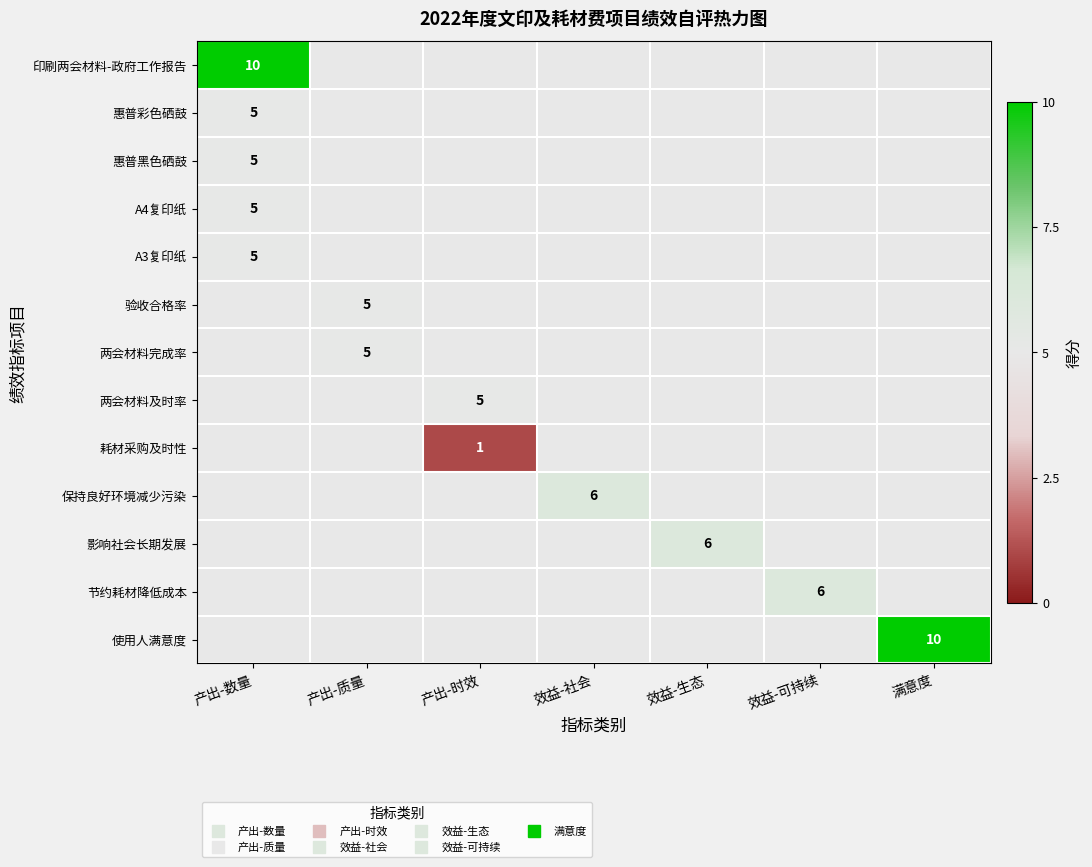

Where does the 保持良好环境减少污染 series first go above 0?

效益-社会